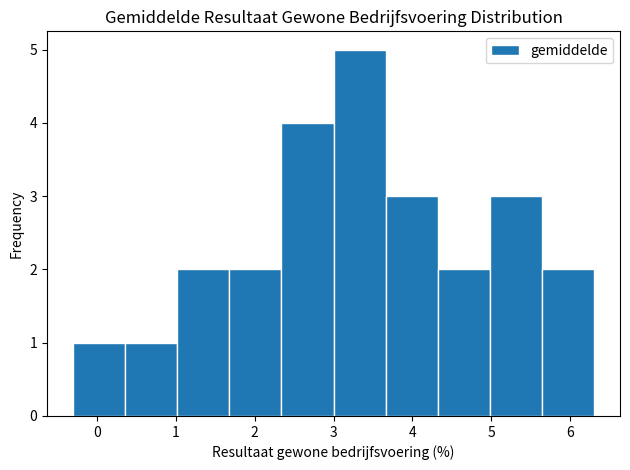

Reading left to right, transcribe this chart: for each bar, give the range it covers on the x-axis and its height. Neither the bar edges nor the heights are printed on the chart, so give them approximately, as read against the axes.

-0.30 to 0.36: 1
0.36 to 1.02: 1
1.02 to 1.68: 2
1.68 to 2.34: 2
2.34 to 3.00: 4
3.00 to 3.66: 5
3.66 to 4.32: 3
4.32 to 4.98: 2
4.98 to 5.64: 3
5.64 to 6.30: 2